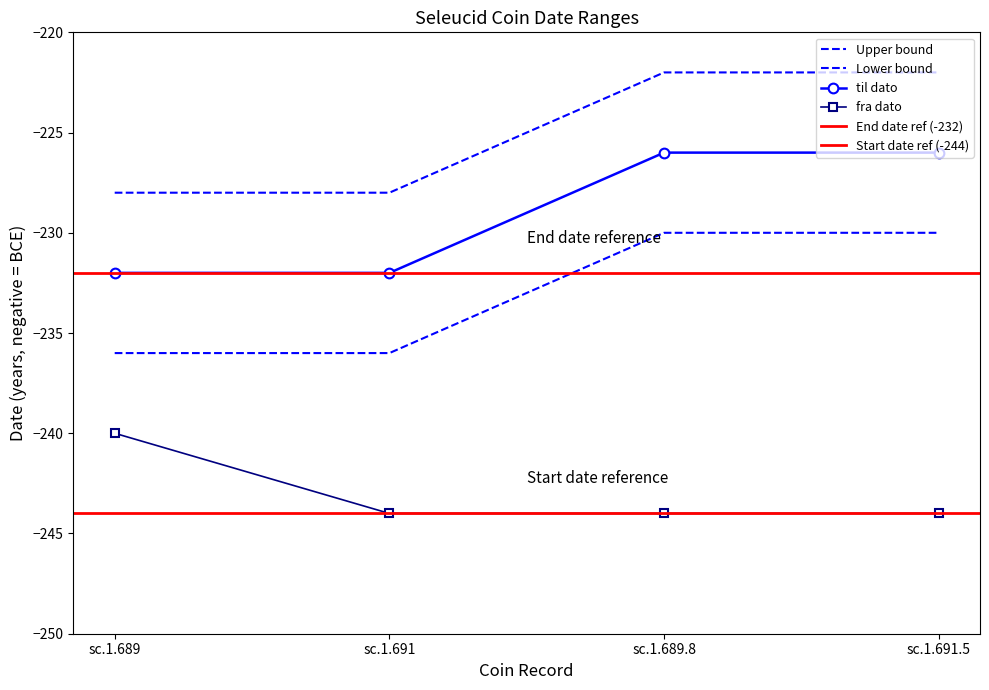

At sc.1.691, list the series in order from largest to smallest.

til dato, fra dato